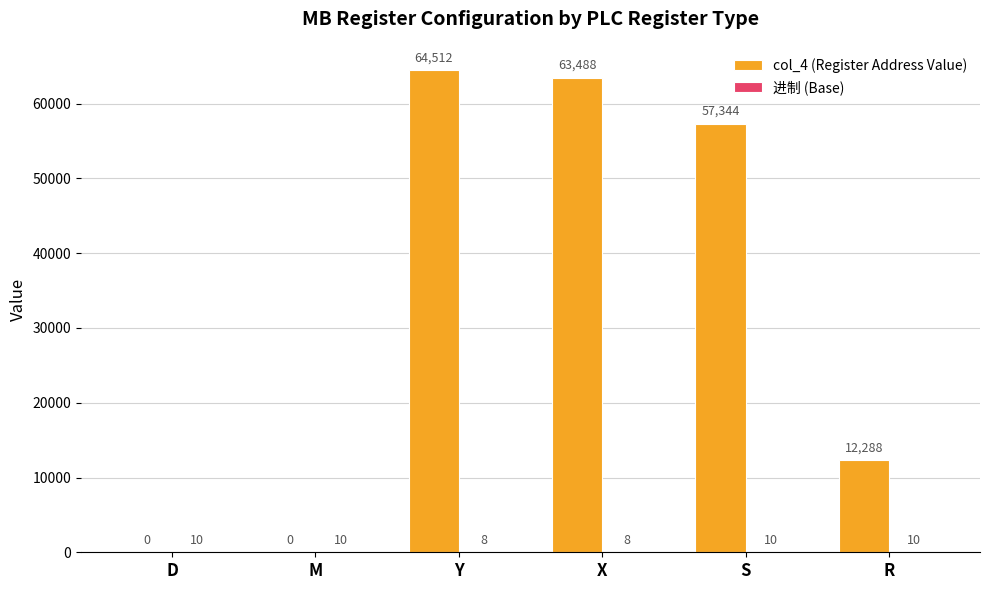

Which series has the largest total across all categories?

col_4 (Register Address Value)